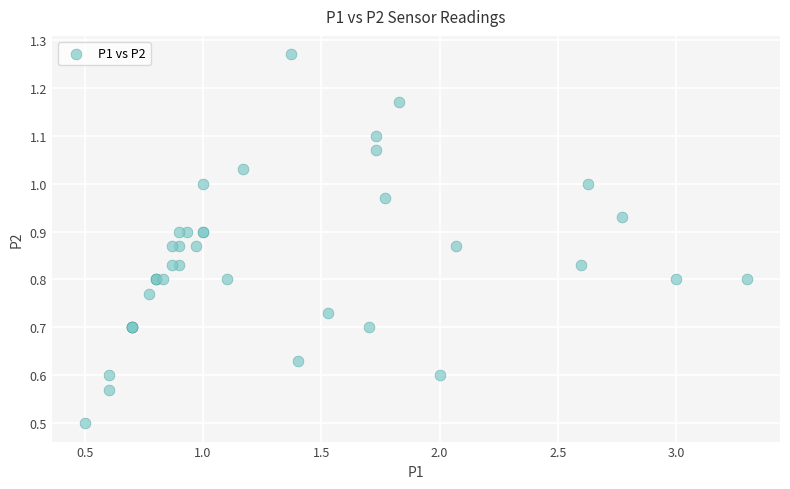

What Y value in the scatter plot is closest to 0?

0.5